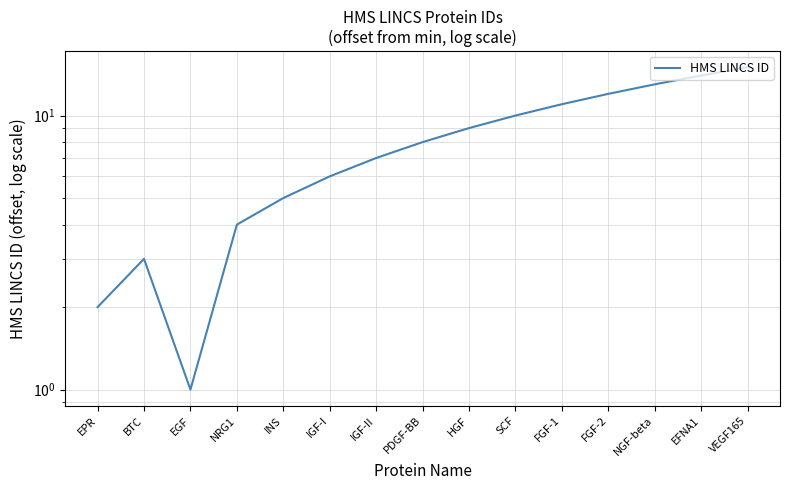

Rank the categories by value from highest to lowest.

VEGF165, EFNA1, NGF-beta, FGF-2, FGF-1, SCF, HGF, PDGF-BB, IGF-II, IGF-I, INS, NRG1, BTC, EPR, EGF